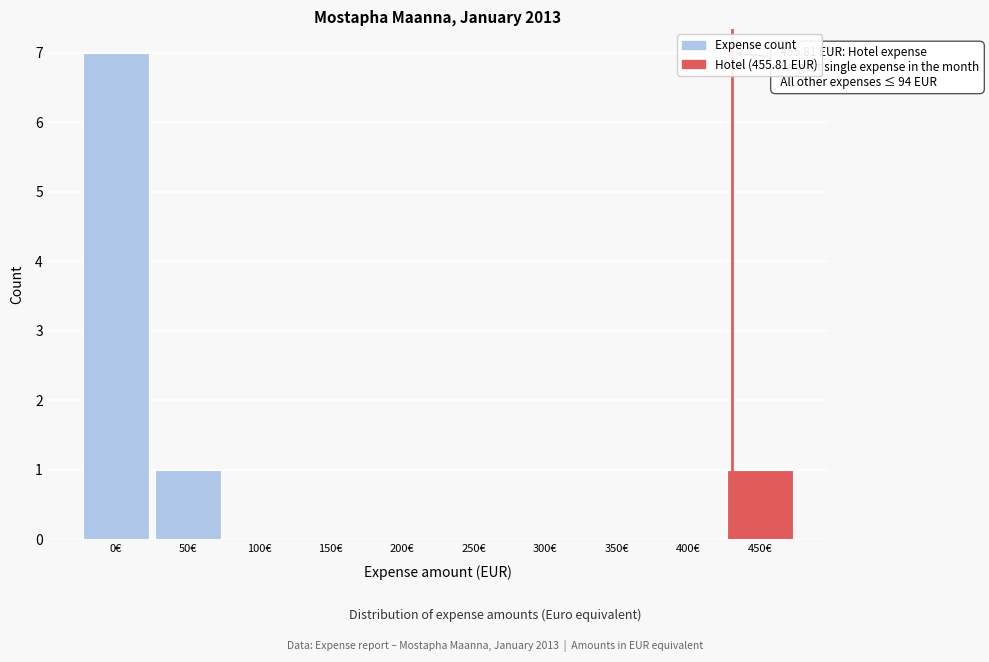

Reading left to right, list all the values displayed in this chart.

0€=7	50€=1	100€=0	150€=0	200€=0	250€=0	300€=0	350€=0	400€=0	450€=1